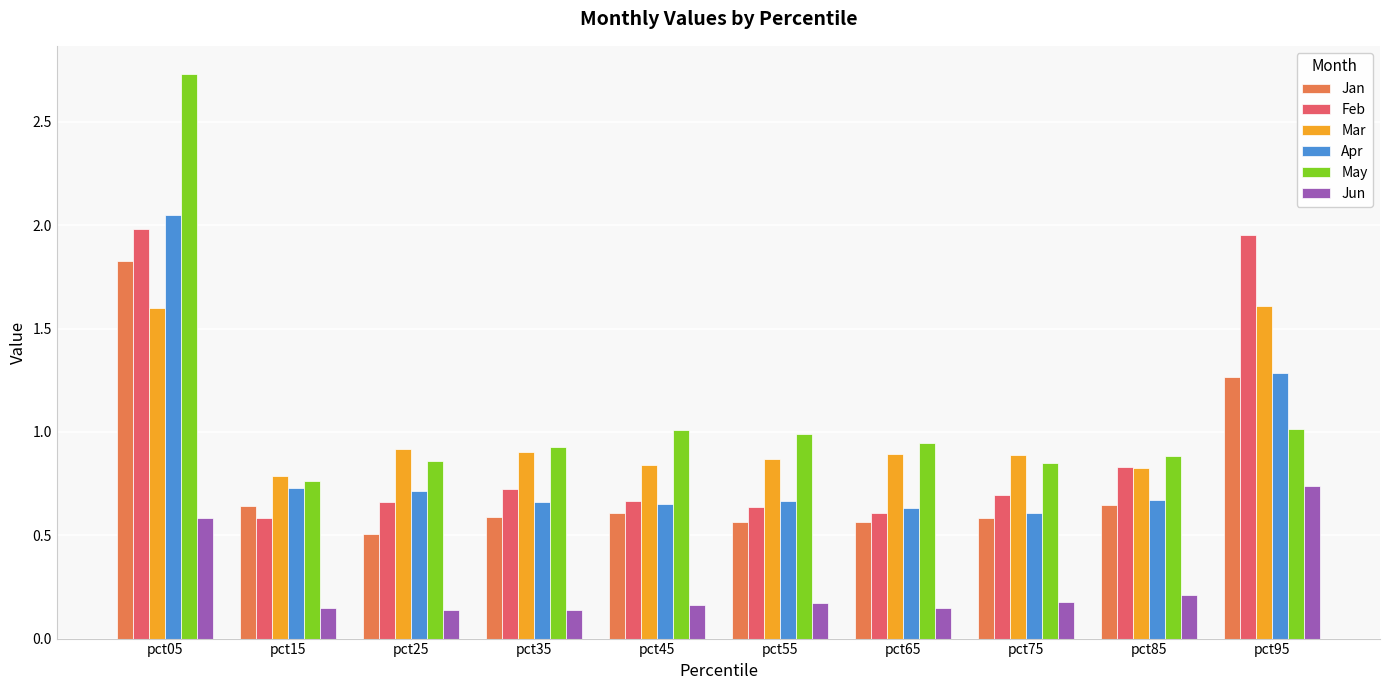

How many Feb values are between 0 and 1?

8